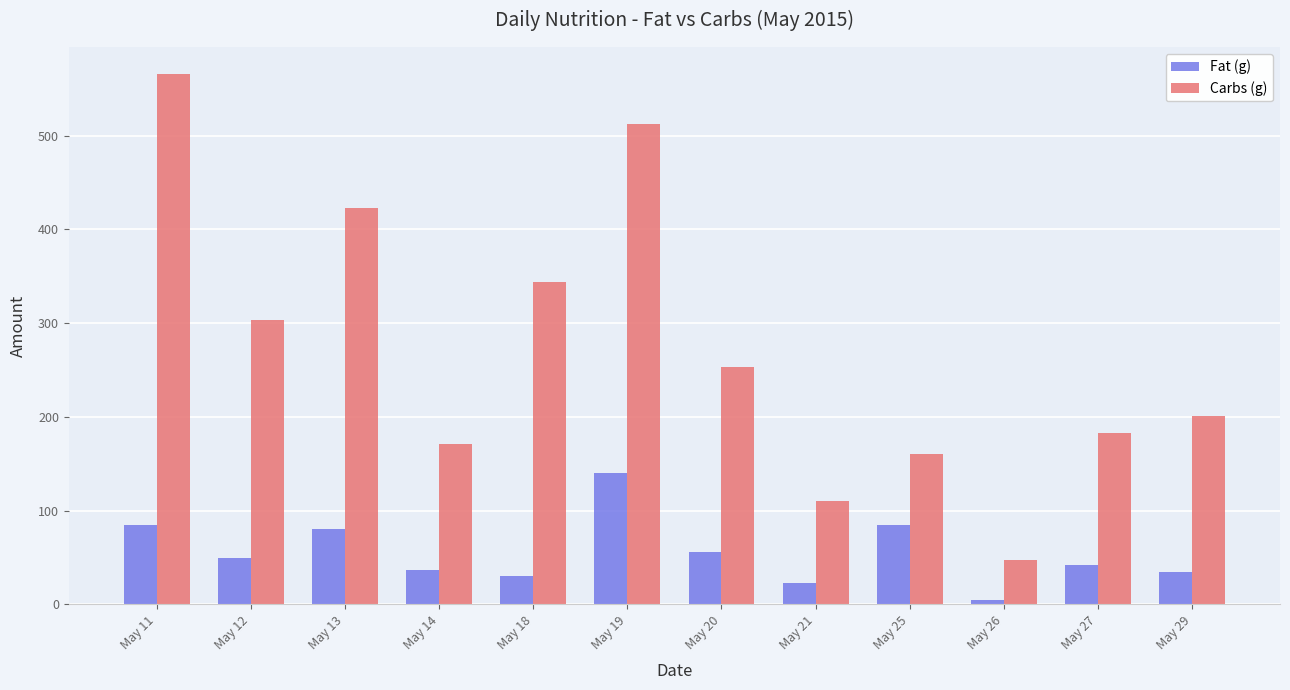

What is the value of the Fat (g) bar at the 12th from the left?

35.0